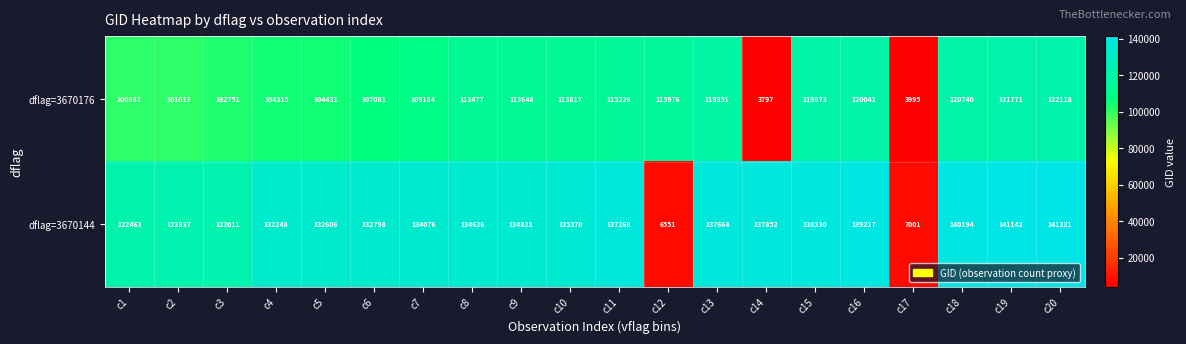

Where is dflag=3670144 nearest to the value 73941?

c1